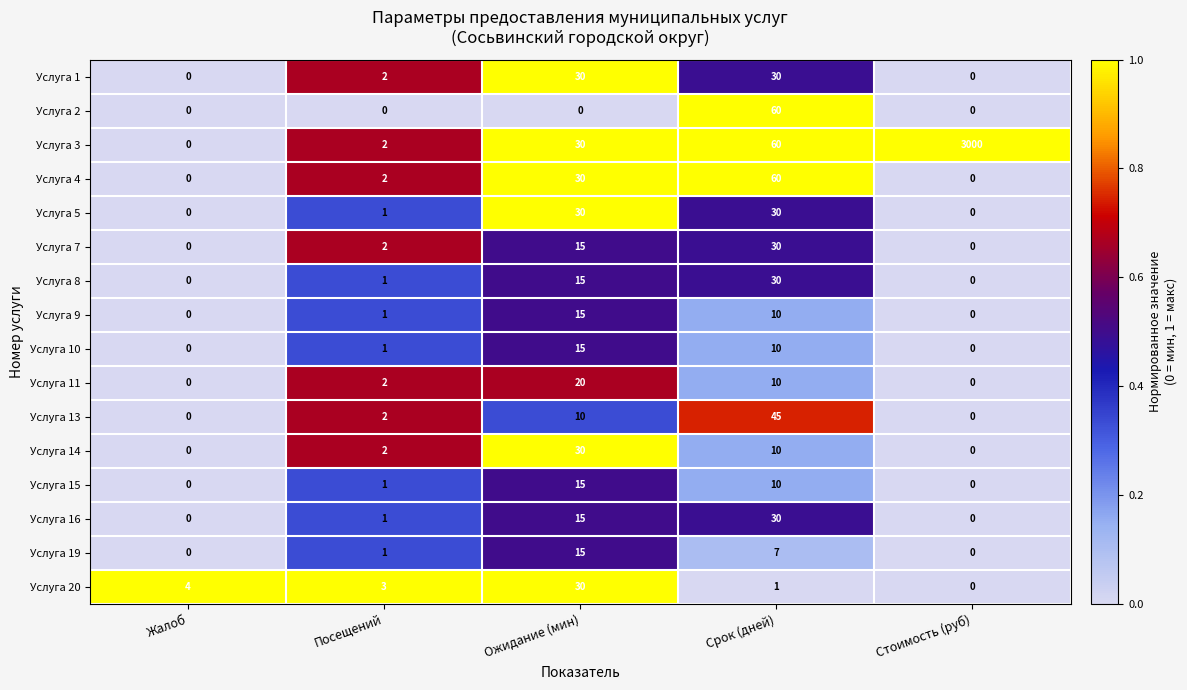

What value does the Услуга 16 series have at Ожидание (мин), to the nearest 5?

15